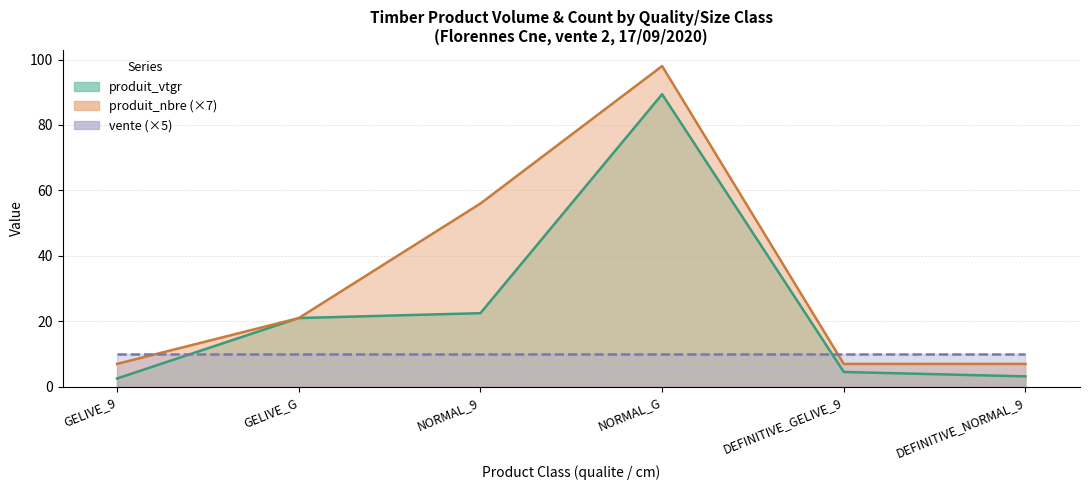

What is the label of the 6th point from the left?

DEFINITIVE_NORMAL_9